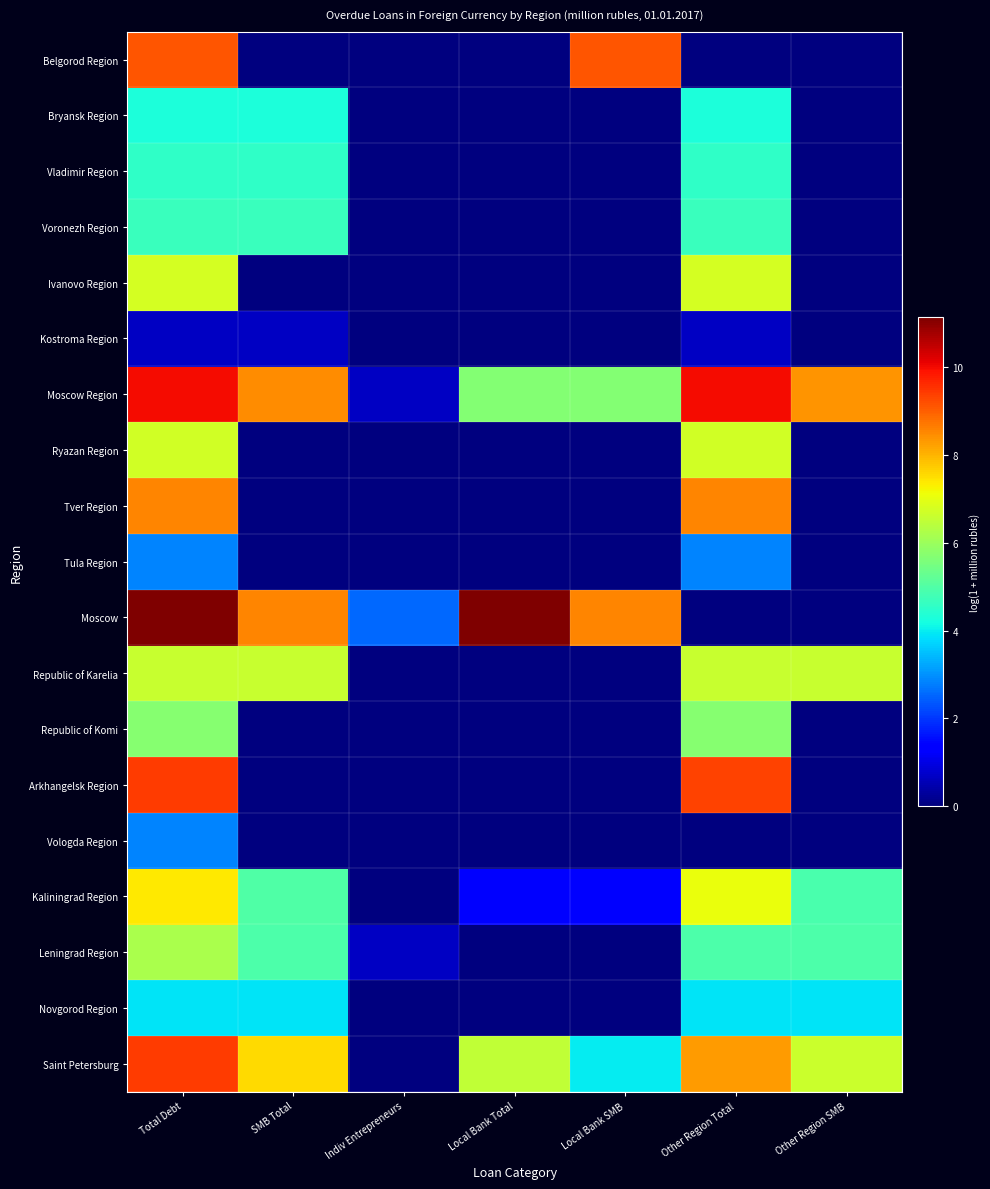

Count the number of data series in this chart.

19